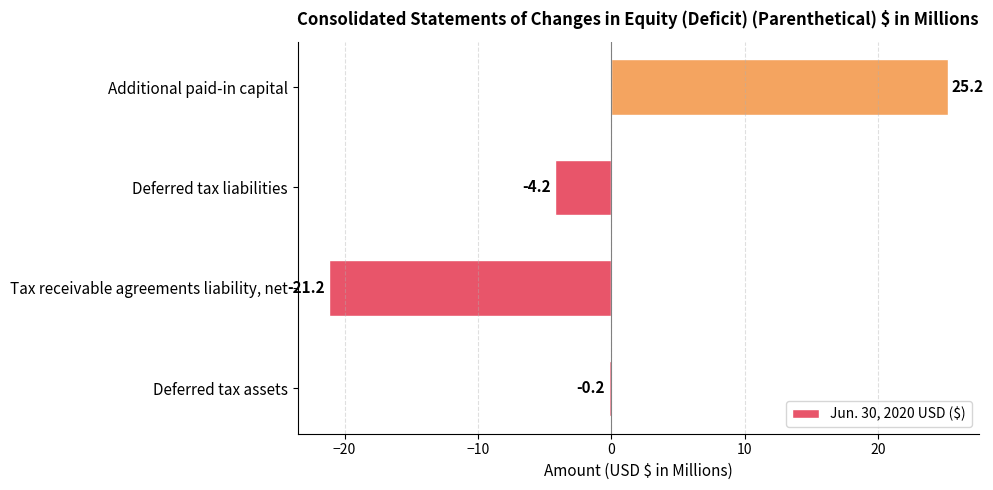

Is it true that the value at Additional paid-in capital is 35.7?

False